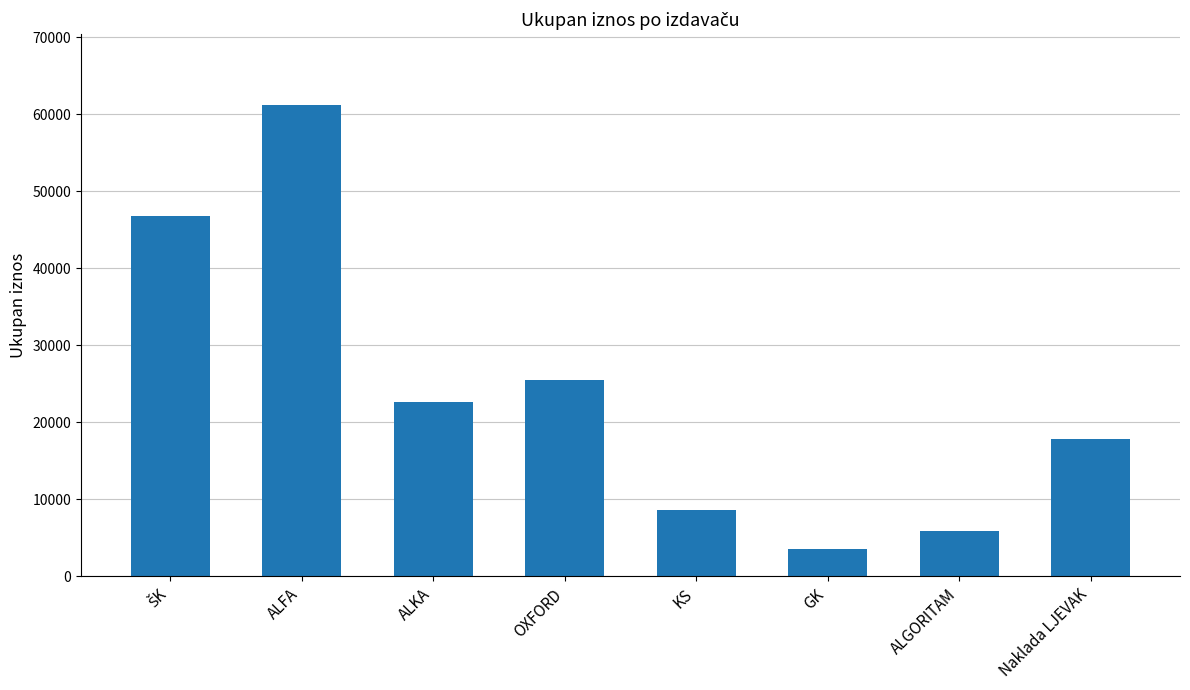

The chart shows a value of 7134.5 at Naklada LJEVAK. True or false?

False